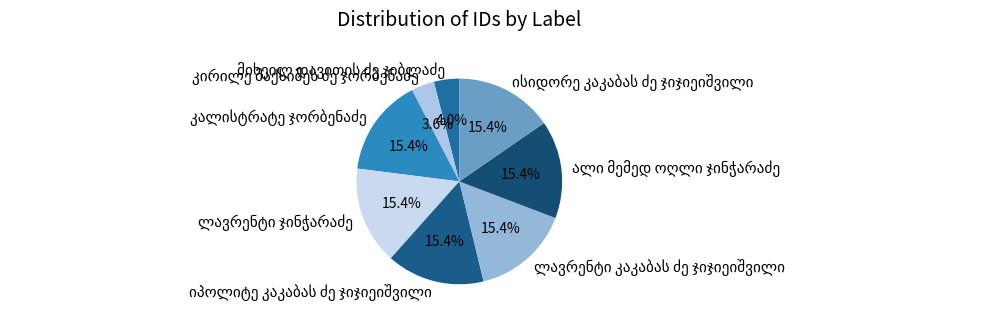

Is there a majority slice in this chart?

No